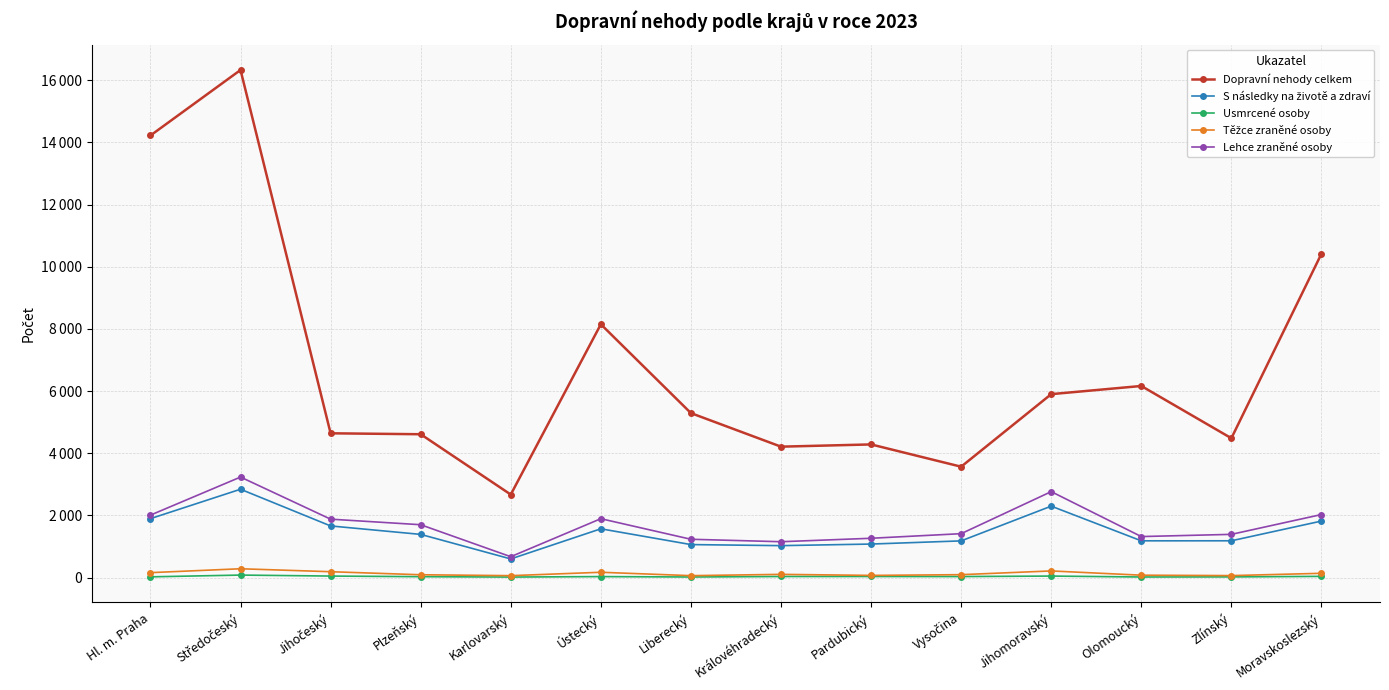

True or false: S následky na životě a zdraví has more than 1 points higher than both neighbors.

True